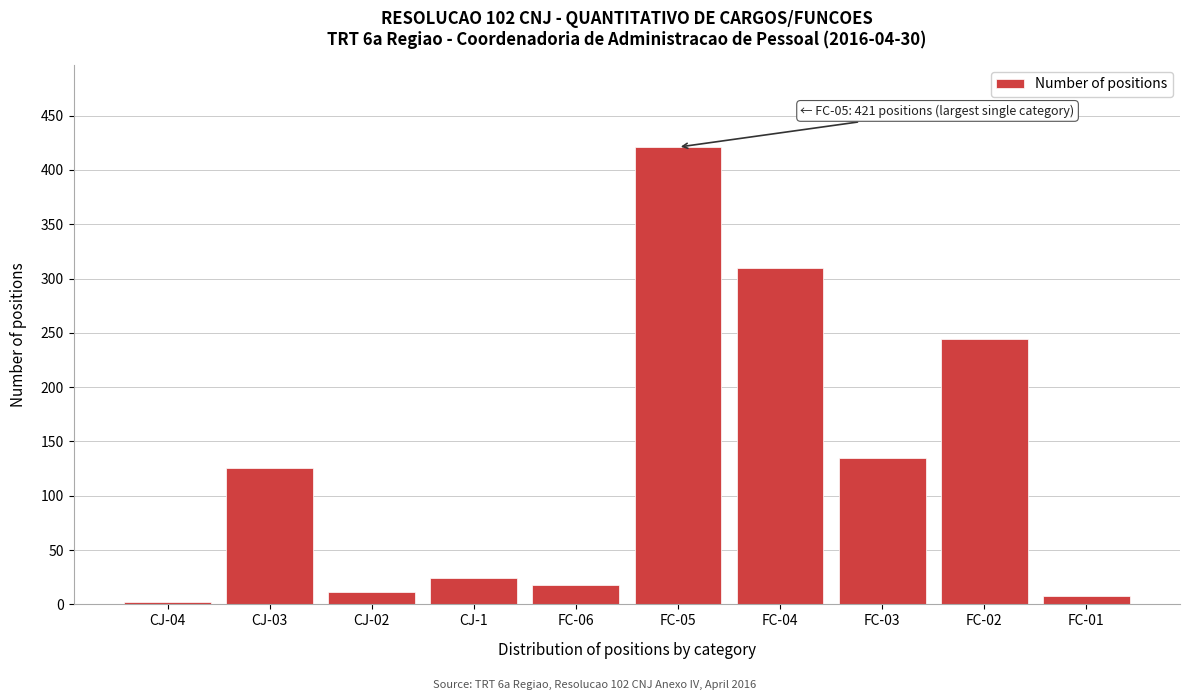

Reading right to left, transcribe all the data shown in this chart.

8	244	135	310	421	18	24	11	126	2